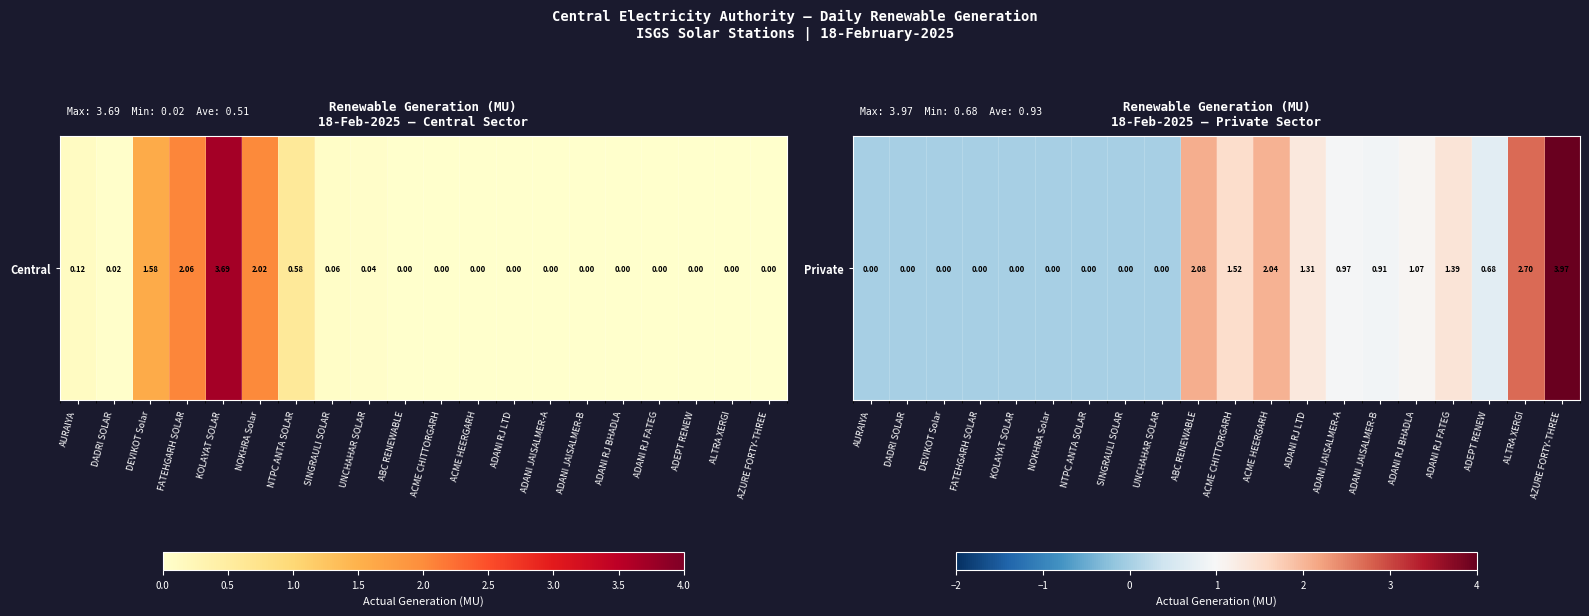

List the labels in order of value, smallest first.

AURAIYA, DADRI SOLAR, DEVIKOT Solar, FATEHGARH SOLAR, KOLAYAT SOLAR, NOKHRA Solar, NTPC ANTA SOLAR, SINGRAULI SOLAR, UNCHAHAR SOLAR, ADEPT RENEW, ADANI JAISALMER-B, ADANI JAISALMER-A, ADANI RJ BHADLA, ADANI RJ LTD, ADANI RJ FATEG, ACME CHITTORGARH, ACME HEERGARH, ABC RENEWABLE, ALTRA XERGI, AZURE FORTY-THREE